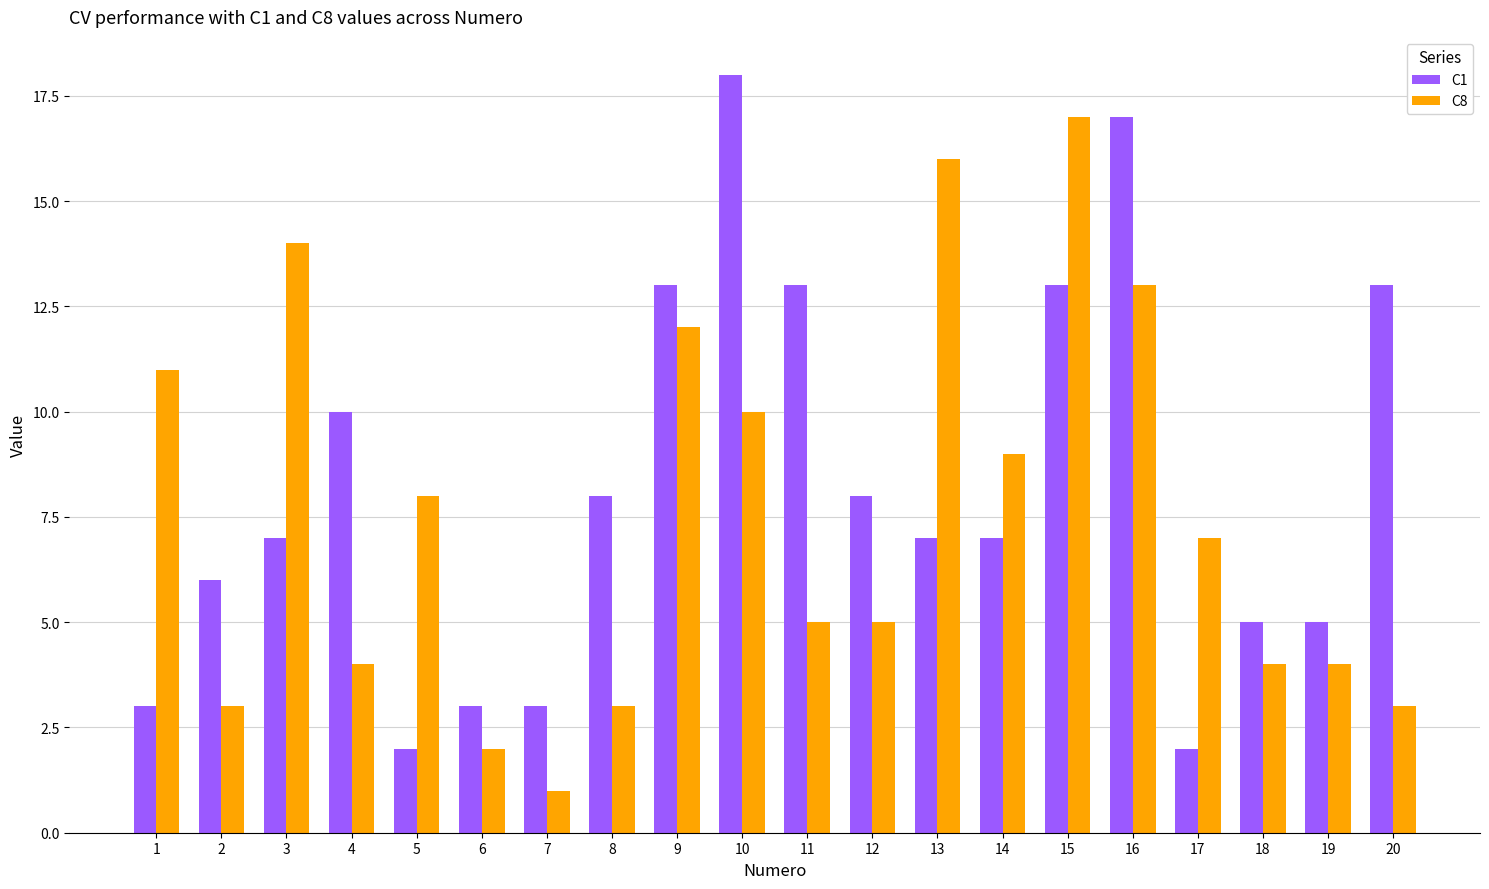

What is the sum of all C1 values?

163